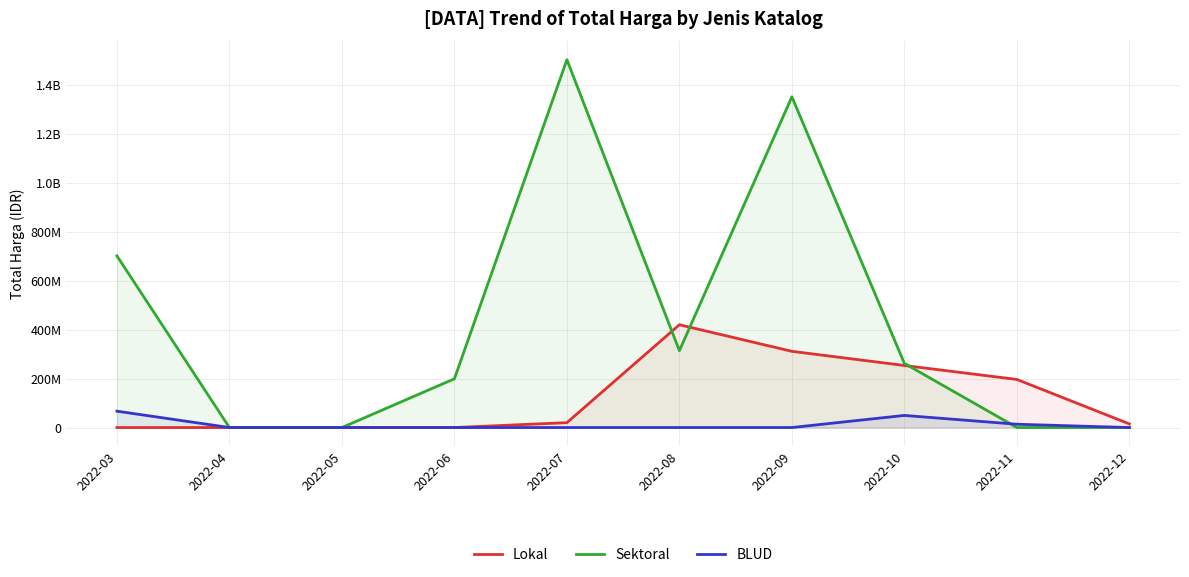

Is the value of Sektoral at 2022-07 greater than the value of Lokal at 2022-09?

Yes